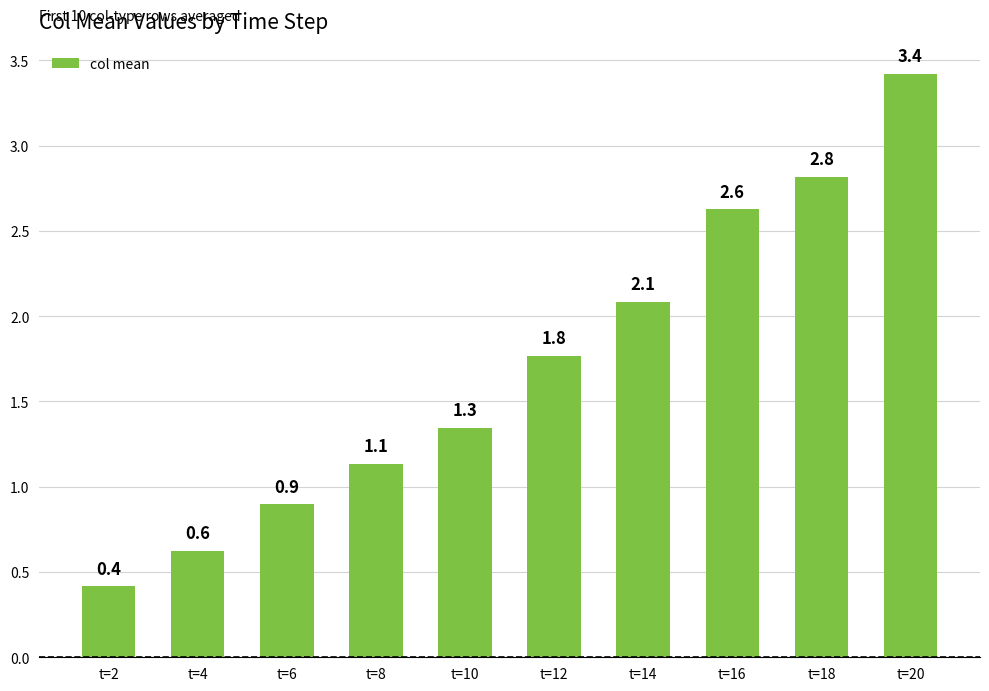

At which label does the data first exceed 1?

t=8